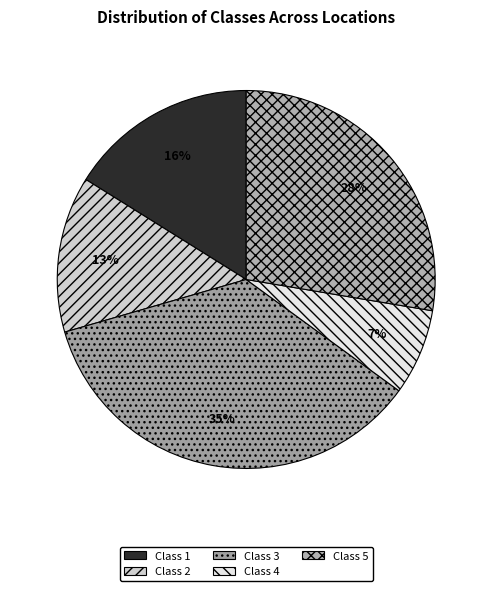

To the nearest percent, what portion does Class 3 represent?

35%